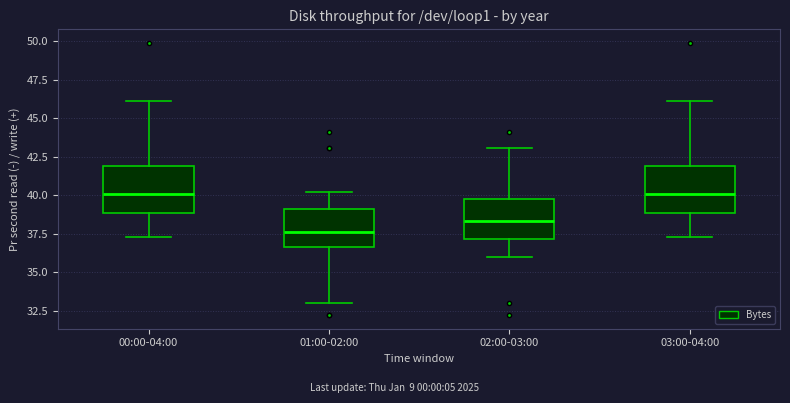

Reading left to right, transcribe this box plot: for each box, give where its median line is, the range the box spans, and where its two whiskers end, as read against the y-axis. The values are not printed on the chart, so give them approximately, as read against the axis.

00:00-04:00: median 40.0, box 39.0 to 42.0, whiskers 37.5 to 46.0
01:00-02:00: median 37.5, box 36.5 to 39.0, whiskers 33.0 to 40.0
02:00-03:00: median 38.5, box 37.0 to 40.0, whiskers 36.0 to 43.0
03:00-04:00: median 40.0, box 39.0 to 42.0, whiskers 37.5 to 46.0